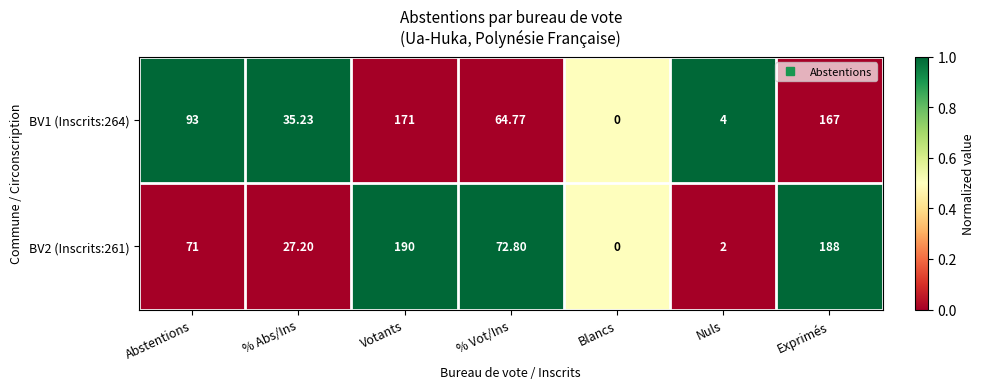

At which label is BV2 (Inscrits:261) closest to 95?

% Vot/Ins